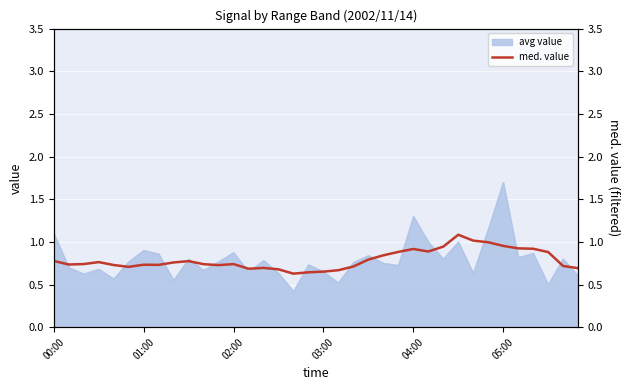

How many lines are shown in the chart?

1